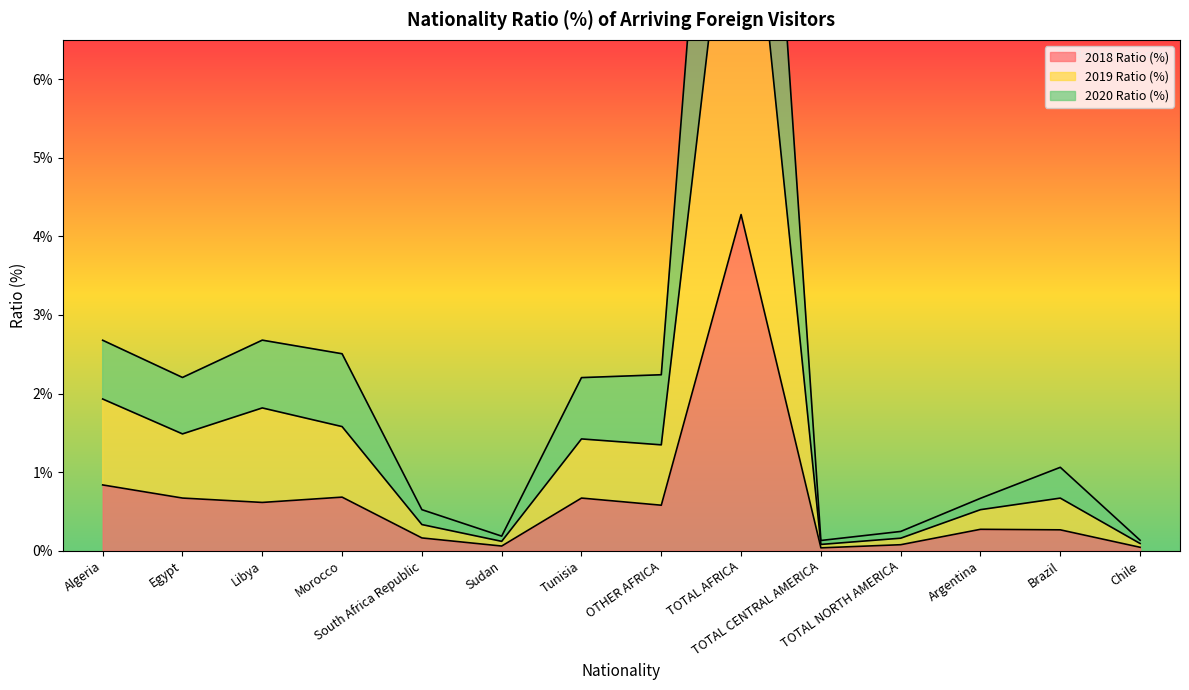

Rank the categories by 2019 Ratio (%) value from lowest to highest.

TOTAL CENTRAL AMERICA, Chile, Sudan, TOTAL NORTH AMERICA, South Africa Republic, Argentina, Brazil, OTHER AFRICA, Tunisia, Egypt, Morocco, Libya, Algeria, TOTAL AFRICA